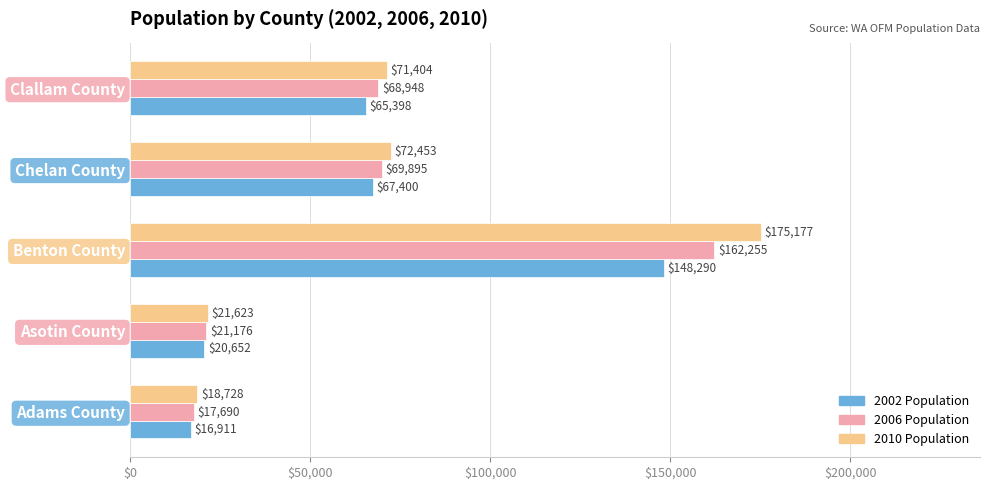

What is the minimum value shown in the chart?

16911